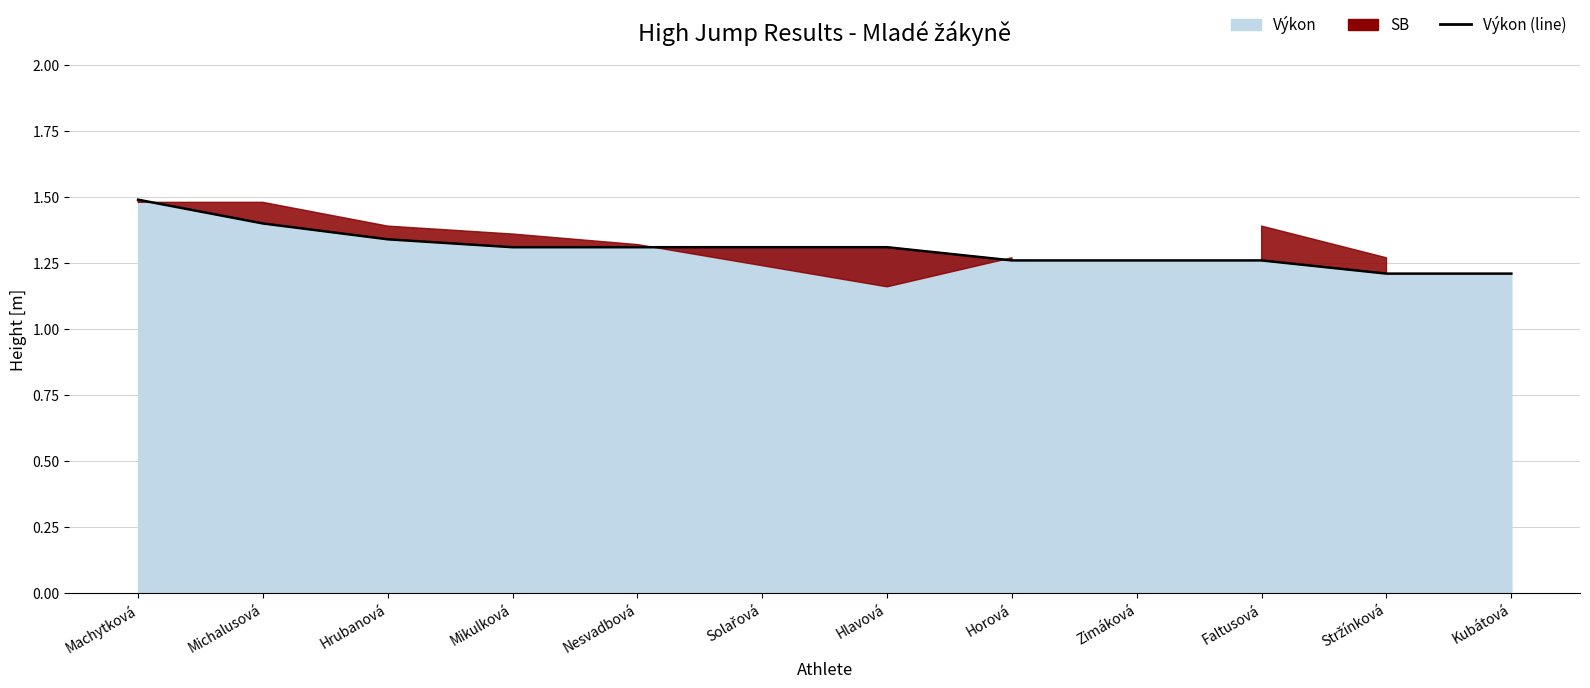

What is the maximum value shown in the chart?

1.5